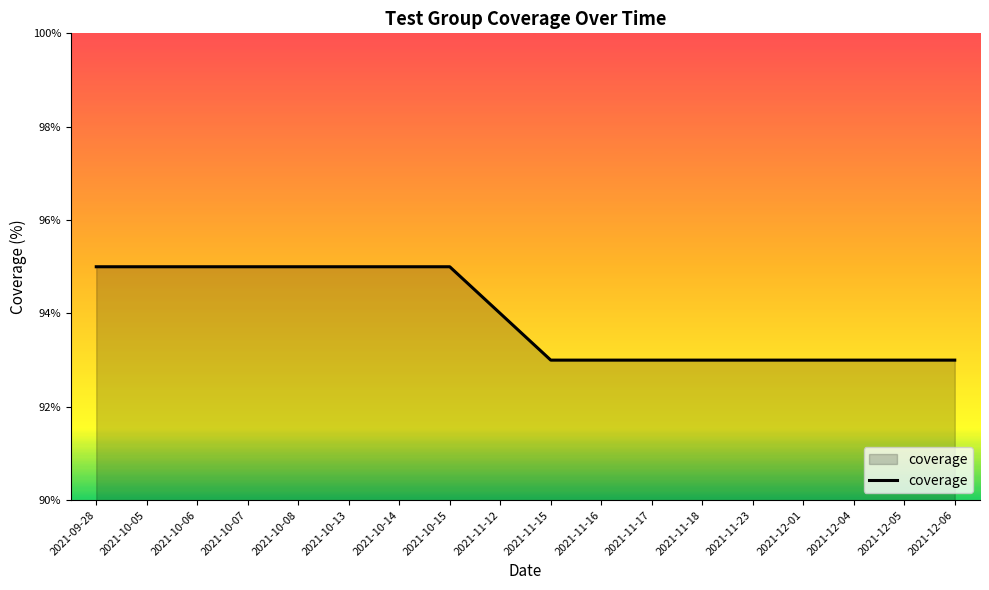

What position from the left is 2021-11-16?

11